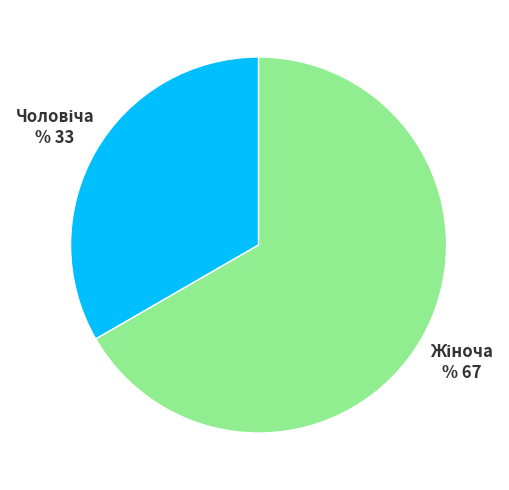

Is there a majority slice in this chart?

Yes